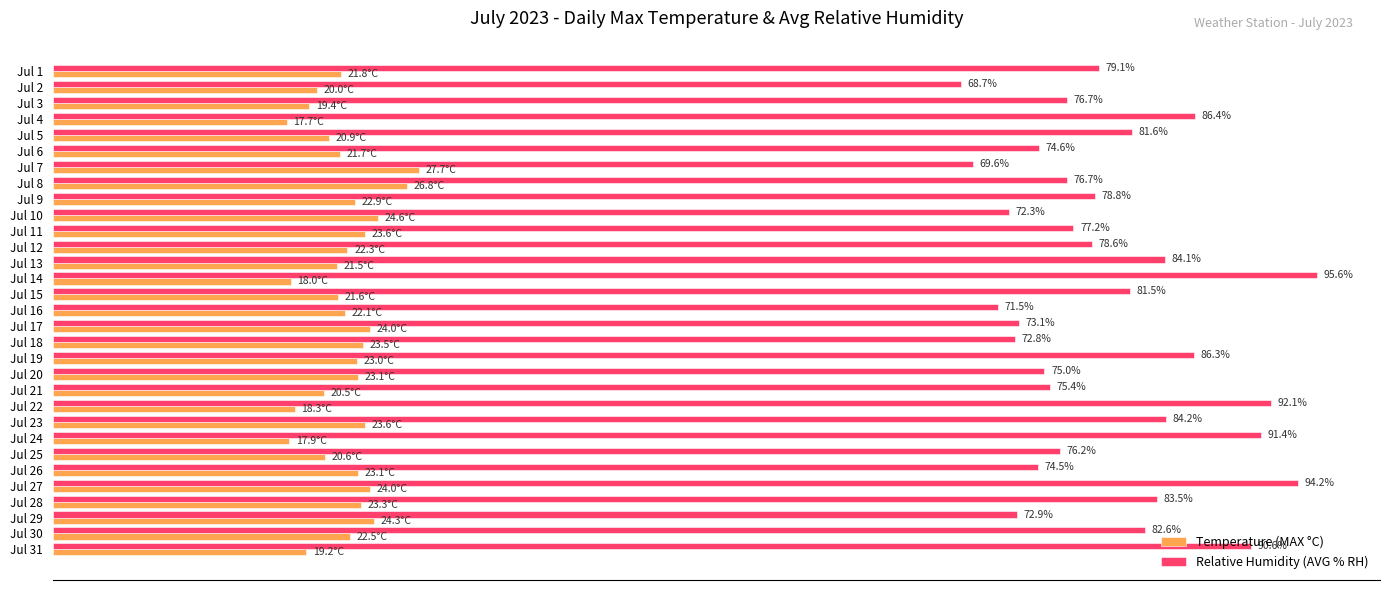

Which series has the largest total across all categories?

Relative Humidity (AVG % RH)